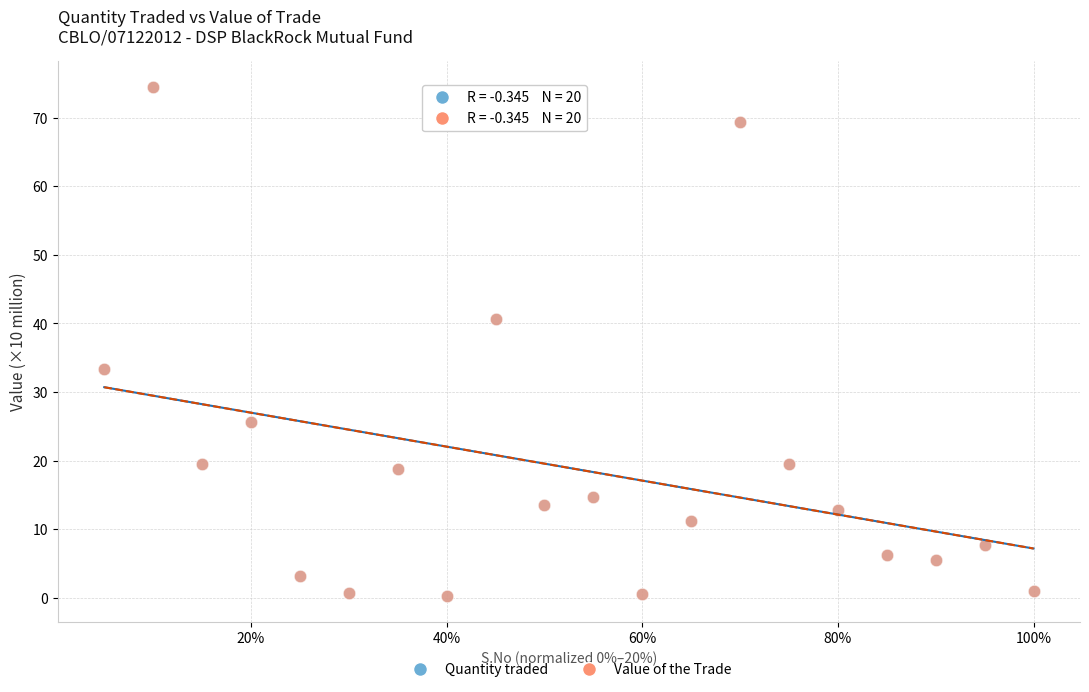

What are all the series names shown in the legend?

Quantity traded, Value of the Trade